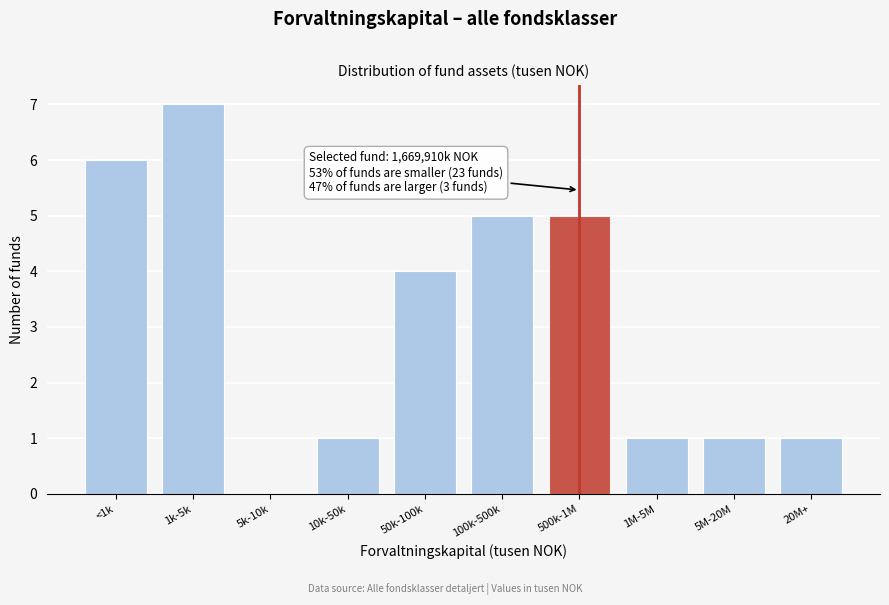

Reading right to left, extract all data points from this chart.

20M+=1	5M-20M=1	1M-5M=1	500k-1M=5	100k-500k=5	50k-100k=4	10k-50k=1	5k-10k=0	1k-5k=7	<1k=6